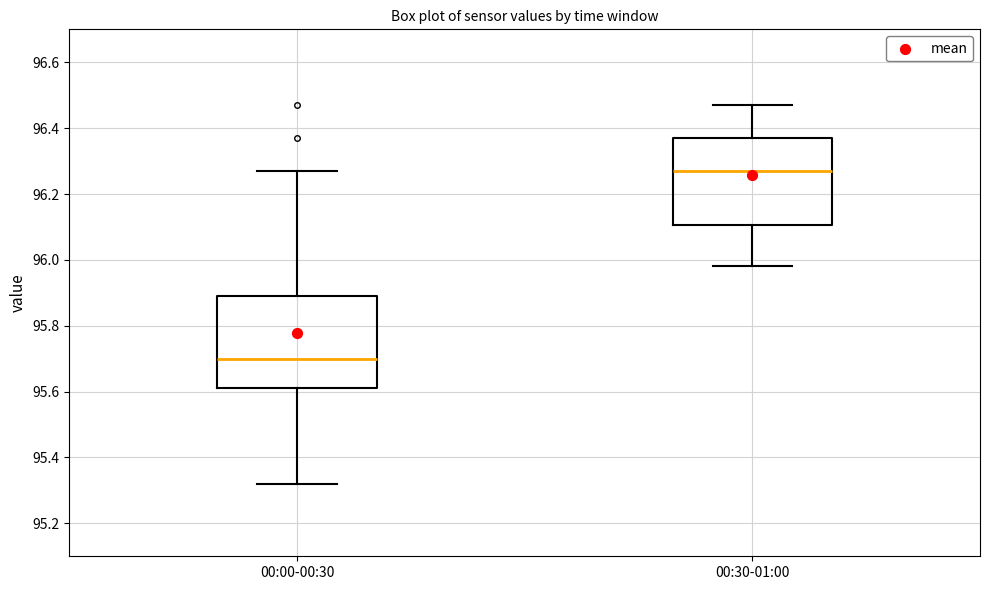

Where does the lower whisker of the box for 00:00-00:30 end on the y-axis? The values are not printed on the chart, so give them approximately, as read against the axis.

95.32